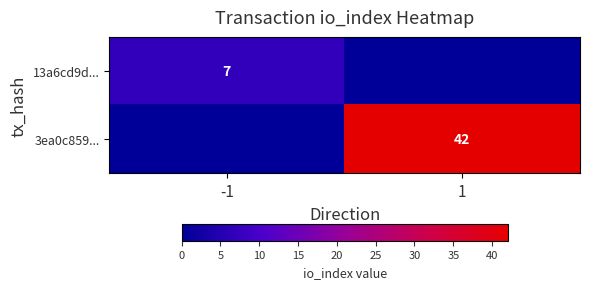

Is it true that 3ea0c859... equals 42 at 1?

True